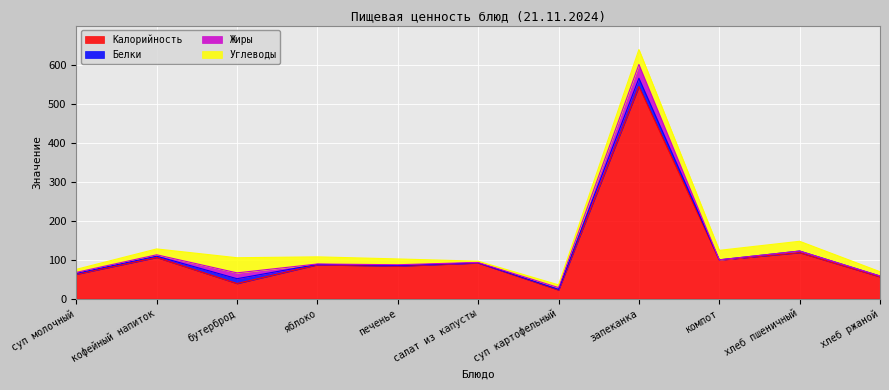

Which series has the largest total across all categories?

Калорийность